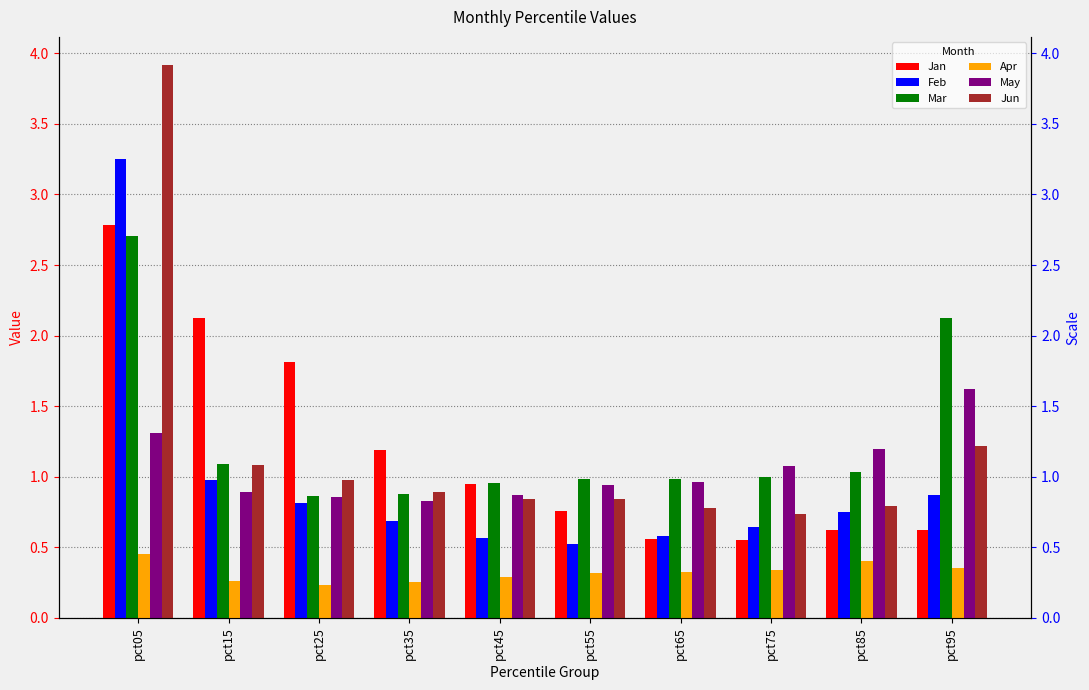

Rank the series by their maximum value, from lowest to highest.

Apr, May, Mar, Jan, Feb, Jun